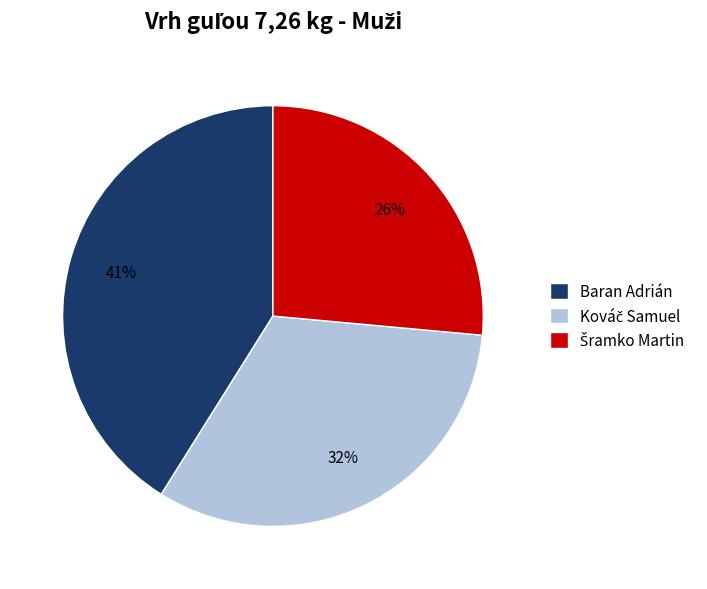

What is the largest slice in the pie chart?

Baran Adrián